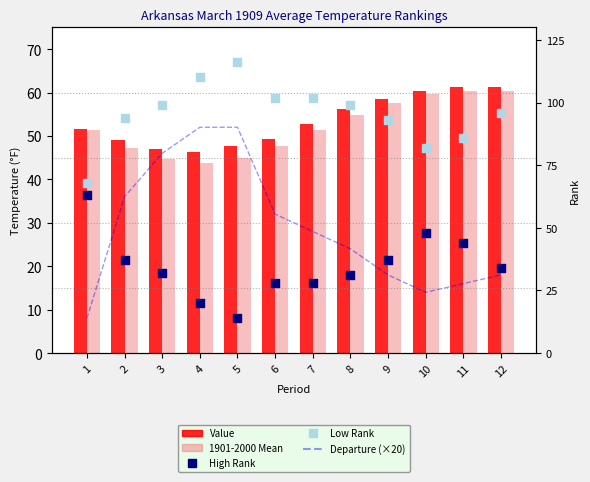

Which series contains the lowest Y value?

Departure (×20)